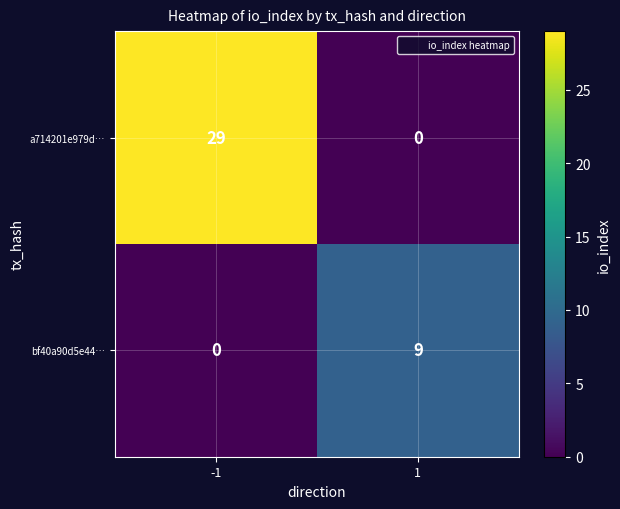

The a714201e979d… series shows 0 at 1. True or false?

True